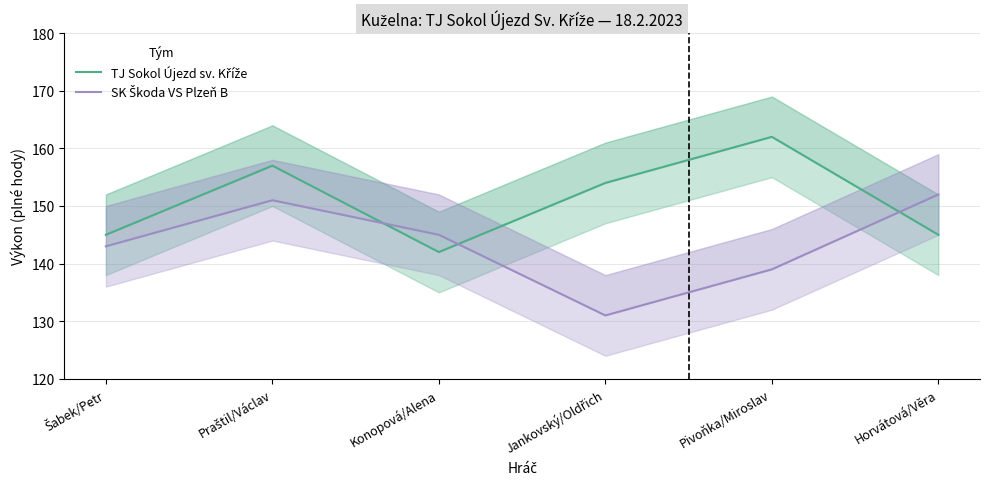

What is the label of the 6th point from the left?

Horvátová/Věra